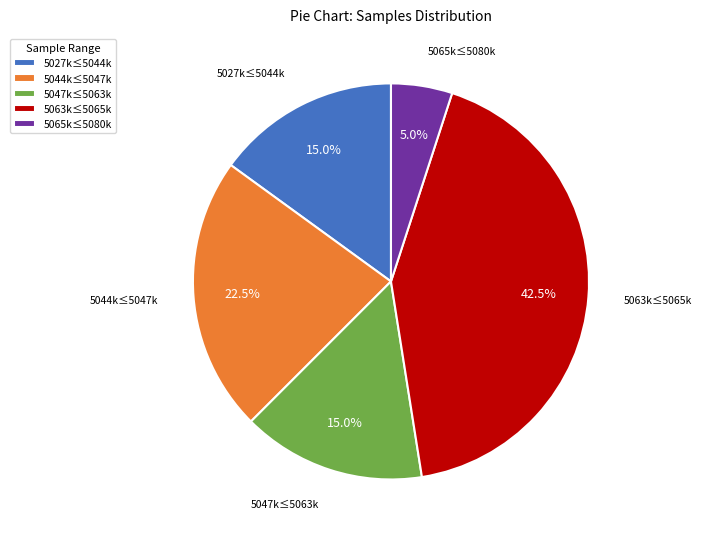

Between 5044k≤5047k and 5065k≤5080k, which is larger?

5044k≤5047k